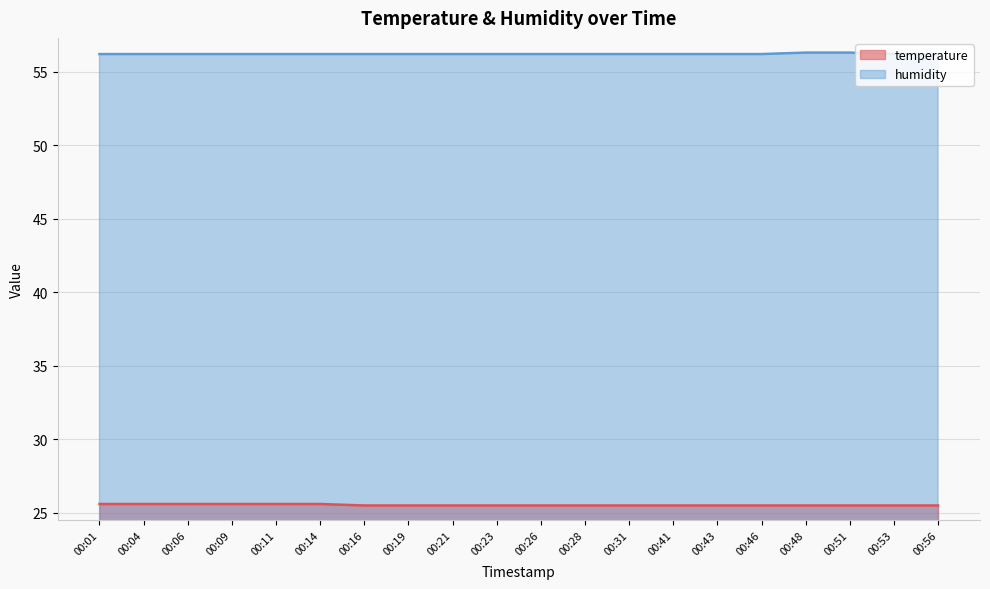

Reading left to right, extract all data points from this chart.

temperature: 25.6	25.6	25.6	25.6	25.6	25.6	25.5	25.5	25.5	25.5	25.5	25.5	25.5	25.5	25.5	25.5	25.5	25.5	25.5	25.5
humidity: 56.2	56.2	56.2	56.2	56.2	56.2	56.2	56.2	56.2	56.2	56.2	56.2	56.2	56.2	56.2	56.2	56.3	56.3	56.2	56.2